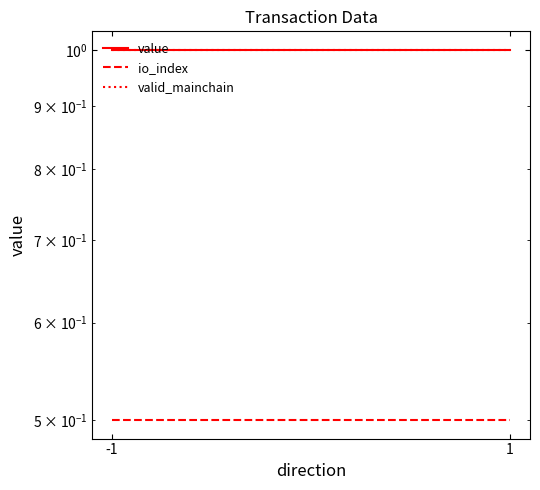

Count the number of categories in the chart.

2